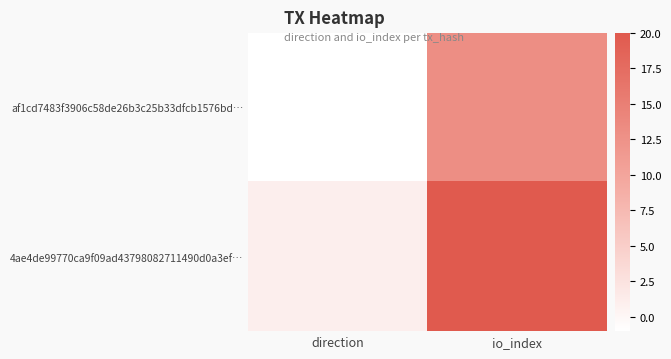

Which series has the largest total across all categories?

4ae4de99770ca9f09ad43798082711490d0a3ef…